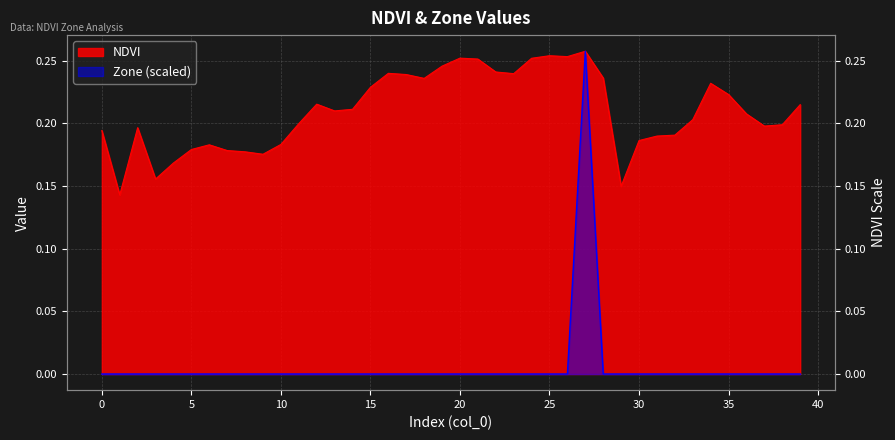

Reading left to right, list all the values displayed in this chart.

NDVI: 0.2	0.1	0.2	0.2	0.2	0.2	0.2	0.2	0.2	0.2	0.2	0.2	0.2	0.2	0.2	0.2	0.2	0.2	0.2	0.2	0.3	0.3	0.2	0.2	0.3	0.3	0.3	0.3	0.2	0.1	0.2	0.2	0.2	0.2	0.2	0.2	0.2	0.2	0.2	0.2
Zone: 0.0	0.0	0.0	0.0	0.0	0.0	0.0	0.0	0.0	0.0	0.0	0.0	0.0	0.0	0.0	0.0	0.0	0.0	0.0	0.0	0.0	0.0	0.0	0.0	0.0	0.0	0.0	0.3	0.0	0.0	0.0	0.0	0.0	0.0	0.0	0.0	0.0	0.0	0.0	0.0